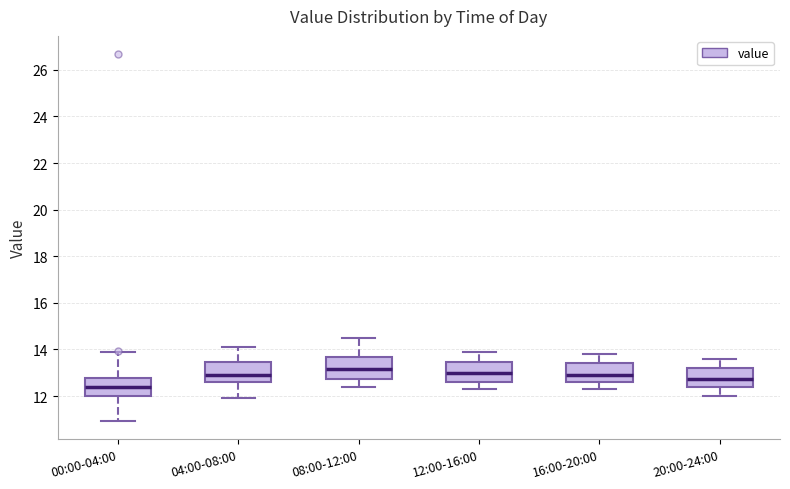

Where does the median line of the box for 16:00-20:00 sit on the y-axis? The values are not printed on the chart, so give them approximately, as read against the axis.

13.0